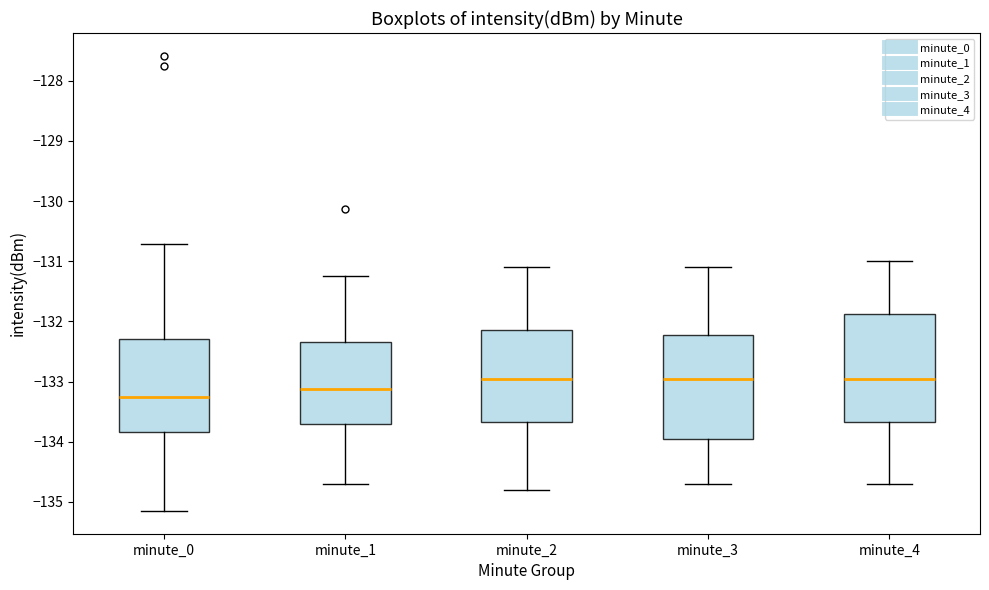

Where does the median line of the box for minute_4 sit on the y-axis? The values are not printed on the chart, so give them approximately, as read against the axis.

-132.9